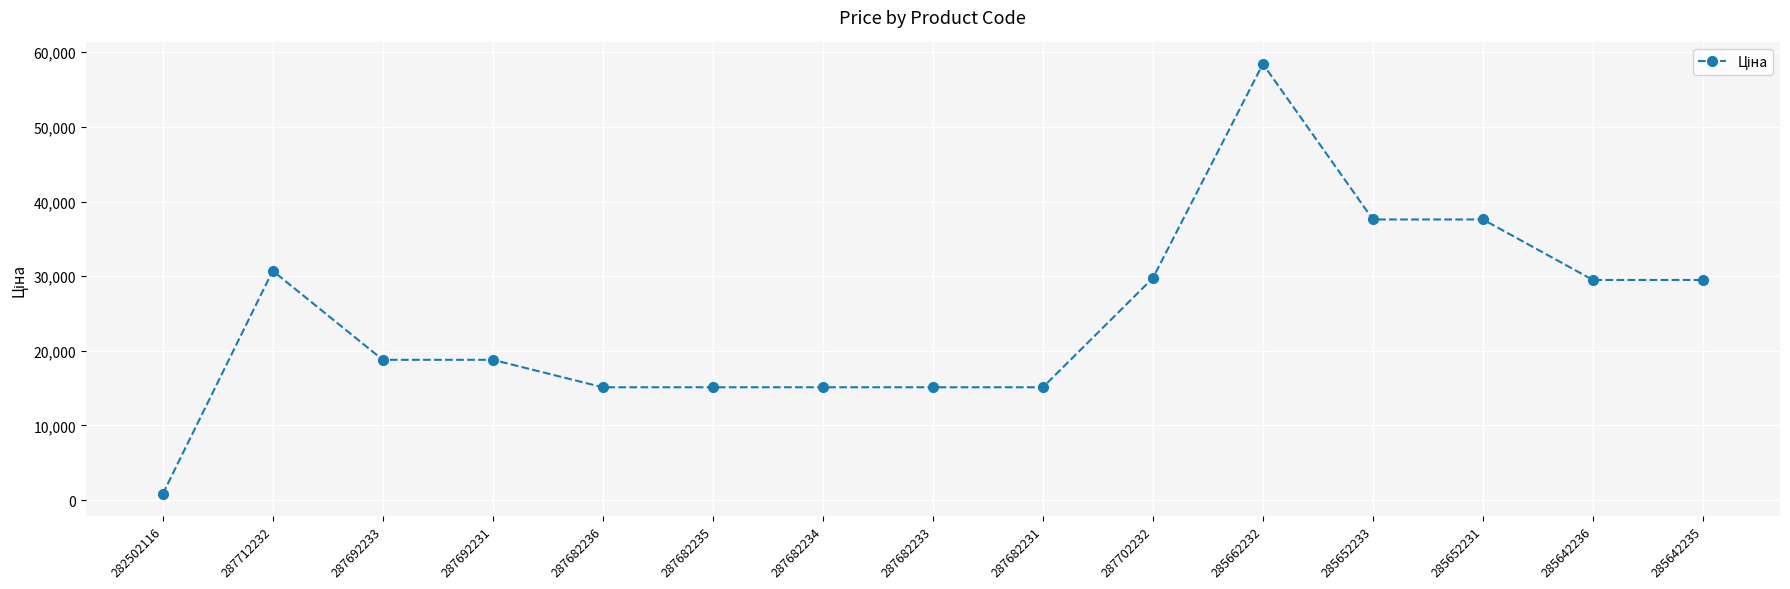

Which has a higher value, 287682233 or 285642235?

285642235